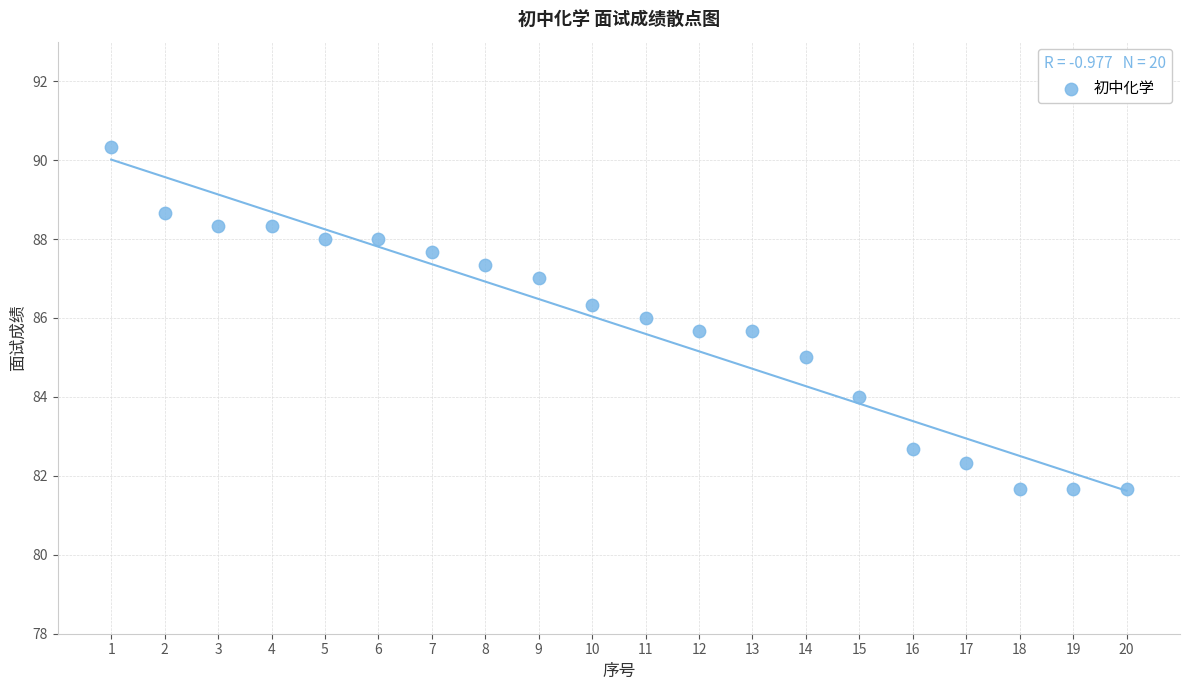

What is the range of Y values (max minus min)?

8.7